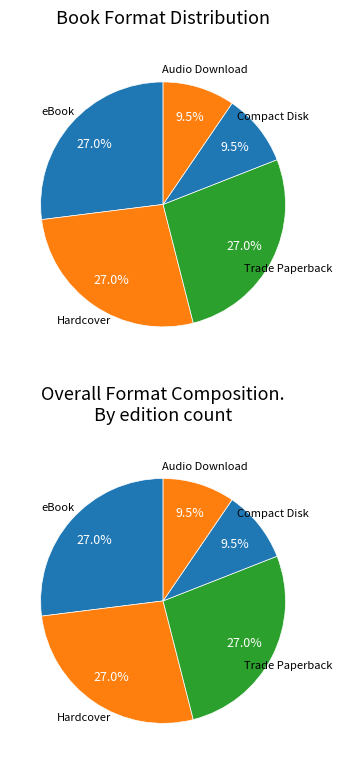

What is the smallest slice in the pie chart?

Compact Disk